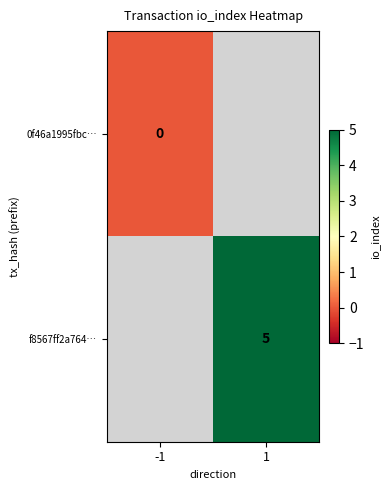

How many data points does each series have?

2